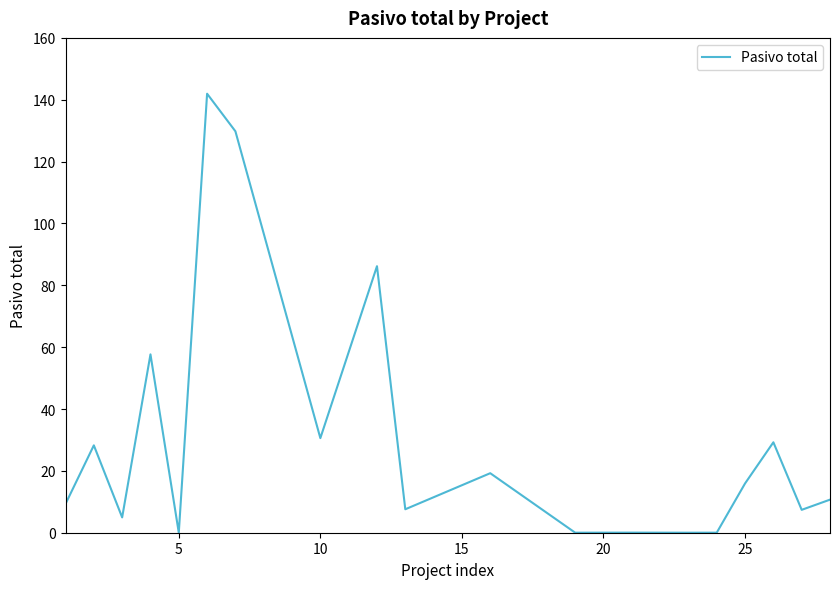

What is the greatest value displayed?

141.9